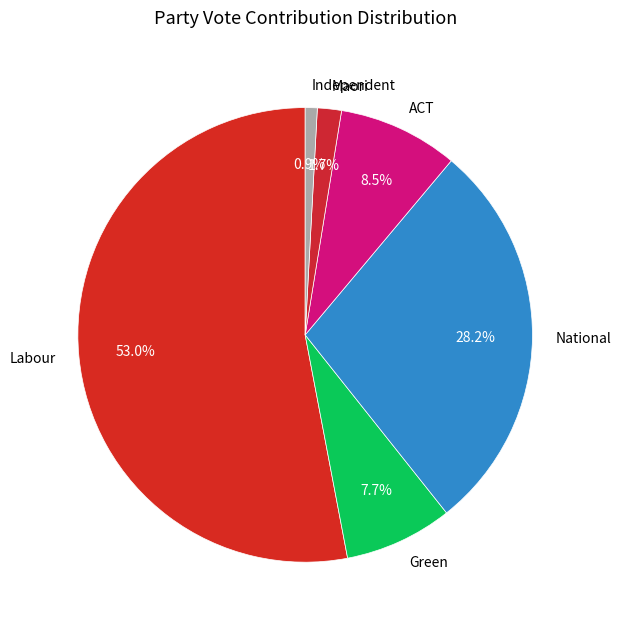

Is the sum of Independent and ACT greater than half?

No